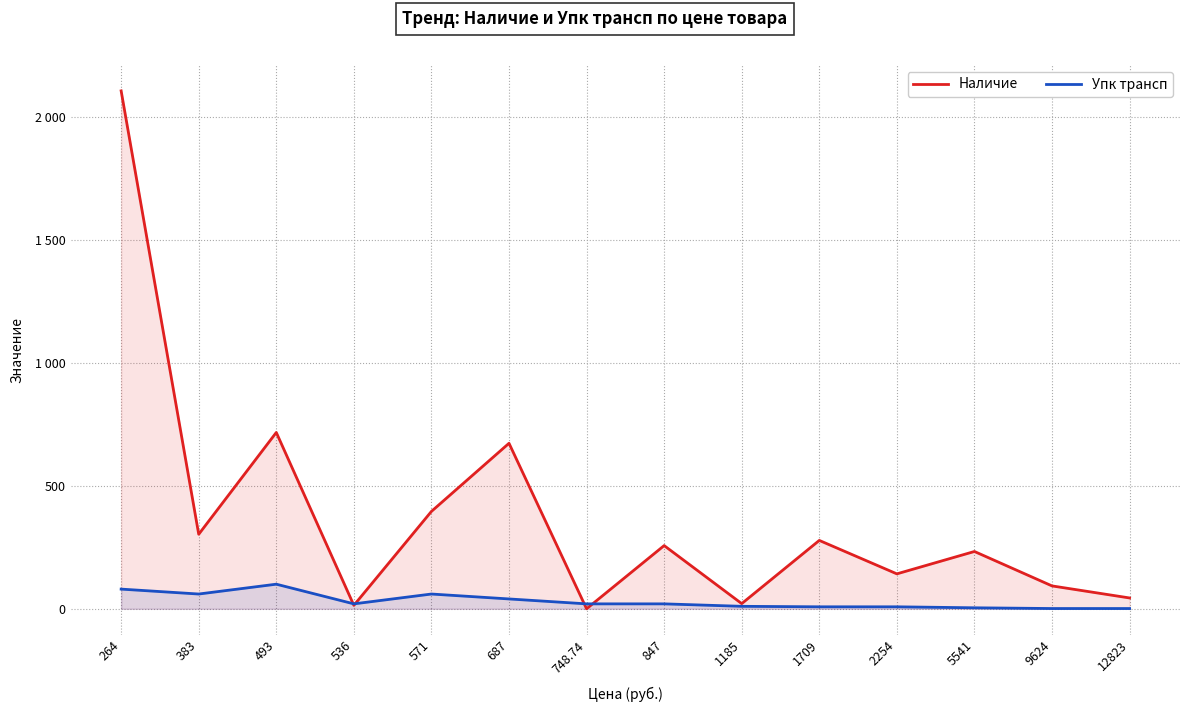

What is the average value of the Наличие series?

377